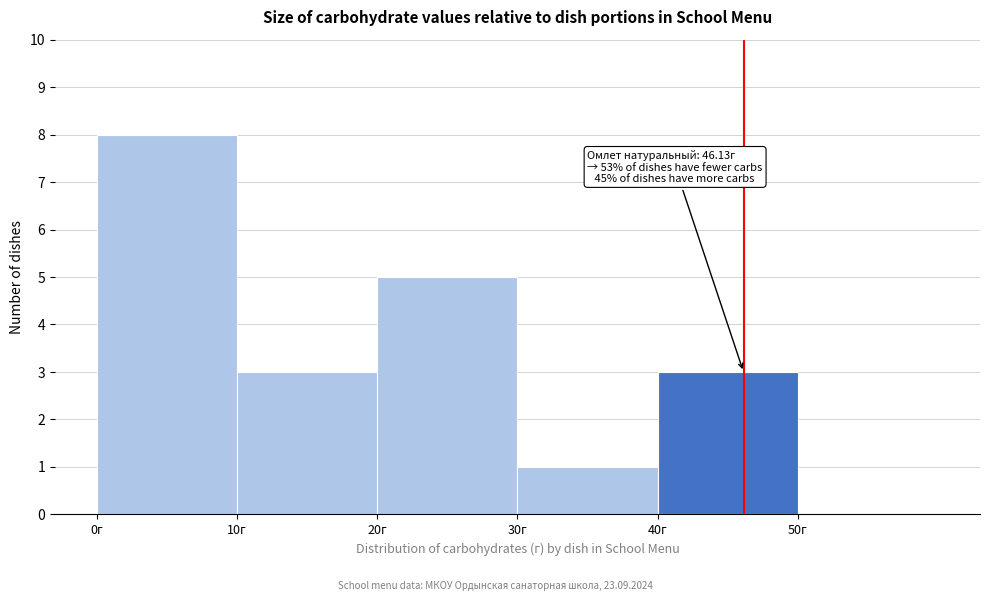

Over which range of the x-axis is the bar tallest?

0 to 10